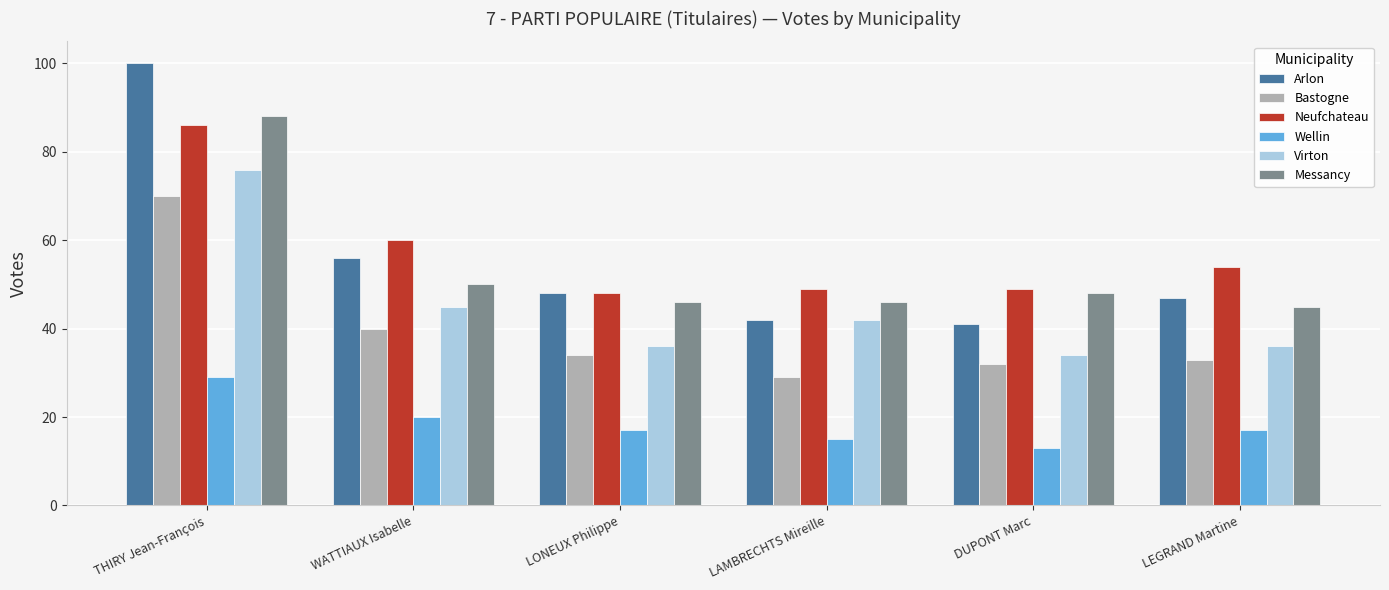

What is the difference between the highest and lowest values at WATTIAUX Isabelle?

40